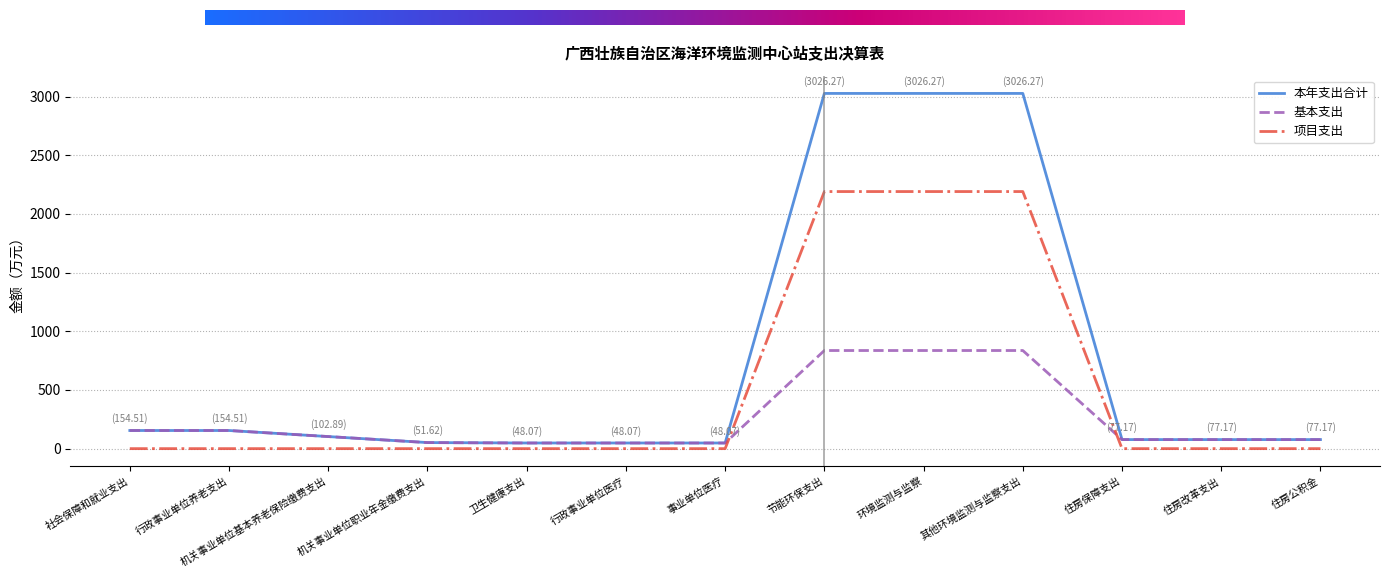

How many times do 基本支出 and 项目支出 cross each other?

2